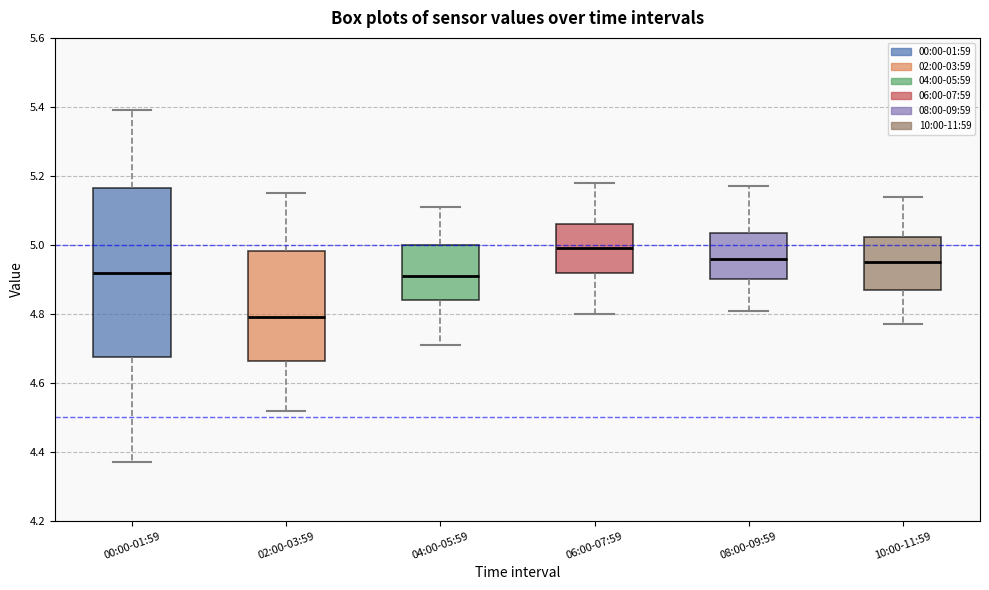

Reading left to right, read every box against the y-axis: the position of its median line, the range the box covers, and the ends of its whiskers. The values are not printed on the chart, so give them approximately, as read against the axis.

00:00-01:59: median 4.92, box 4.68 to 5.16, whiskers 4.38 to 5.40
02:00-03:59: median 4.80, box 4.66 to 4.98, whiskers 4.52 to 5.16
04:00-05:59: median 4.92, box 4.84 to 5.00, whiskers 4.72 to 5.12
06:00-07:59: median 5.00, box 4.92 to 5.06, whiskers 4.80 to 5.18
08:00-09:59: median 4.96, box 4.90 to 5.04, whiskers 4.82 to 5.18
10:00-11:59: median 4.96, box 4.88 to 5.02, whiskers 4.78 to 5.14